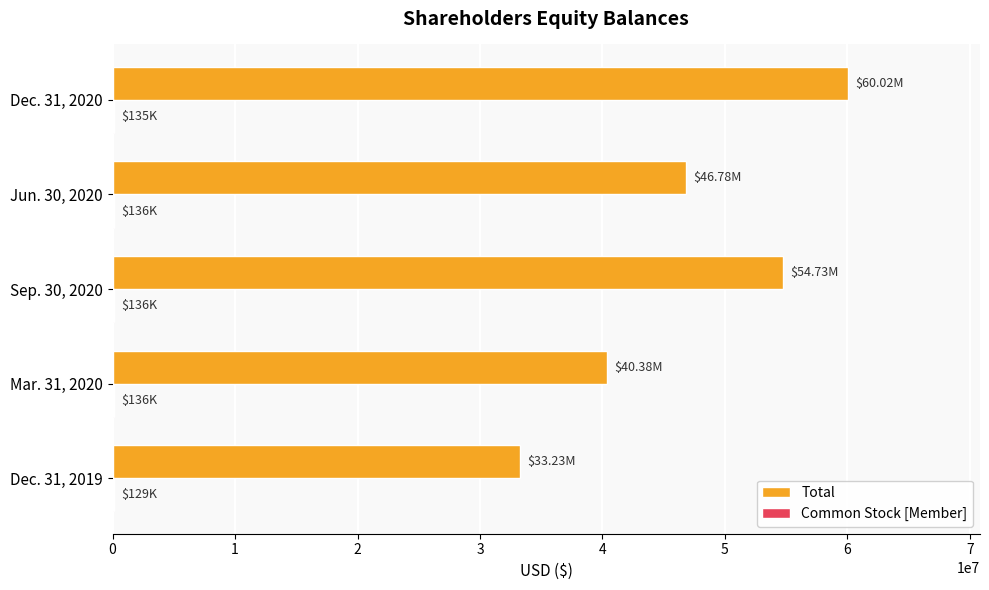

What is the sum of all Total values?

235137000